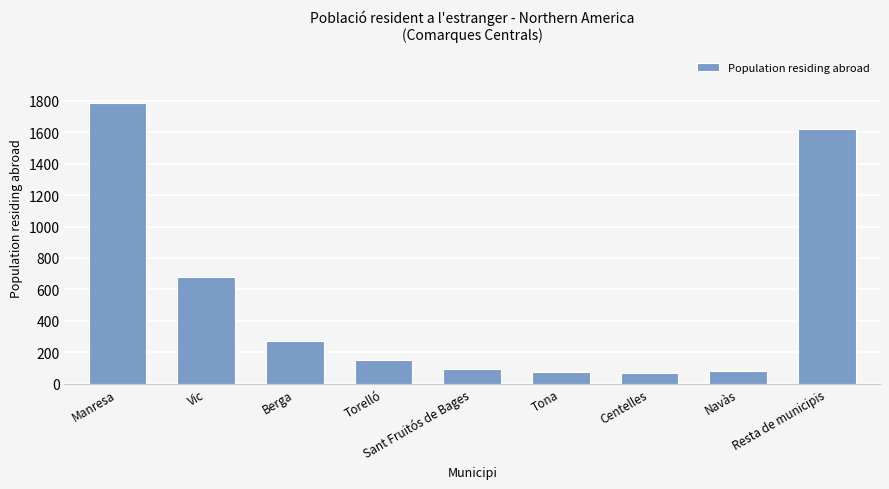

What is the minimum value shown in the chart?

65